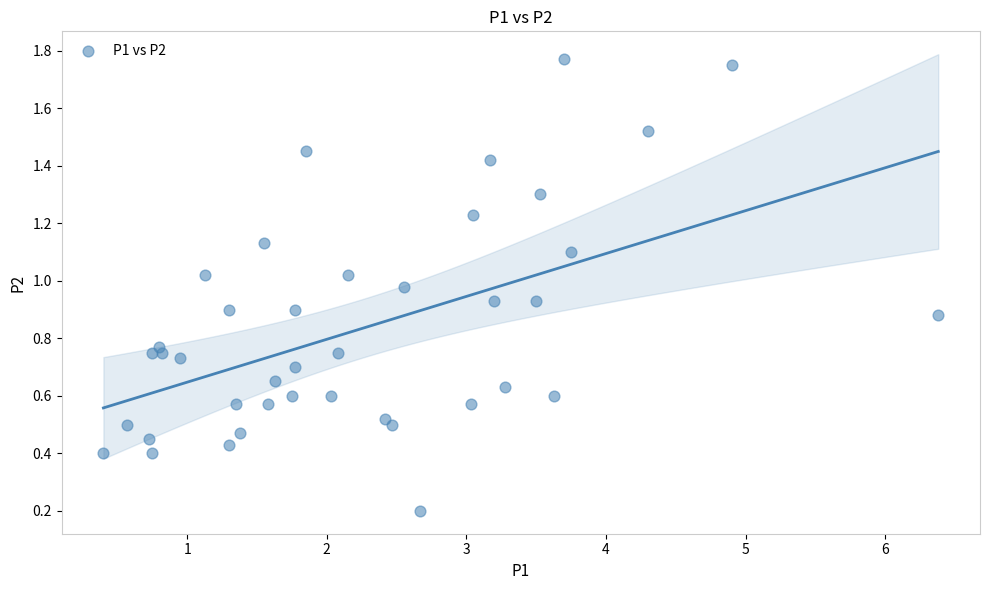

What is the range of X values (max minus min)?

6.0